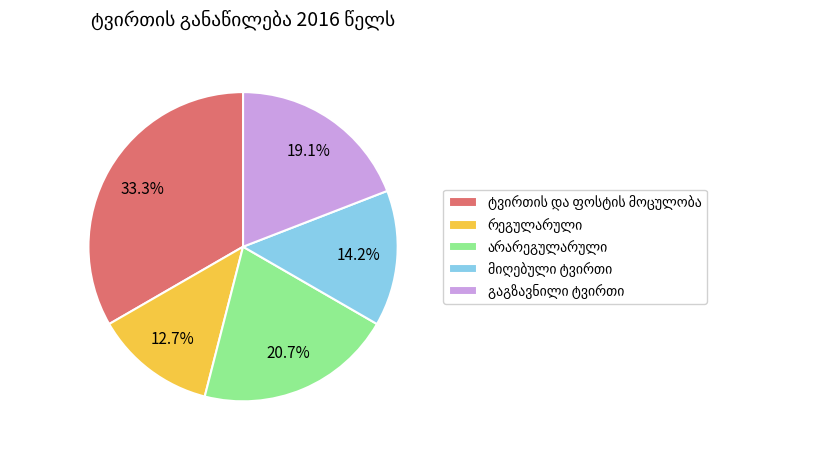

To the nearest percent, what is the difference between the largest and smallest slice percentages?

21%